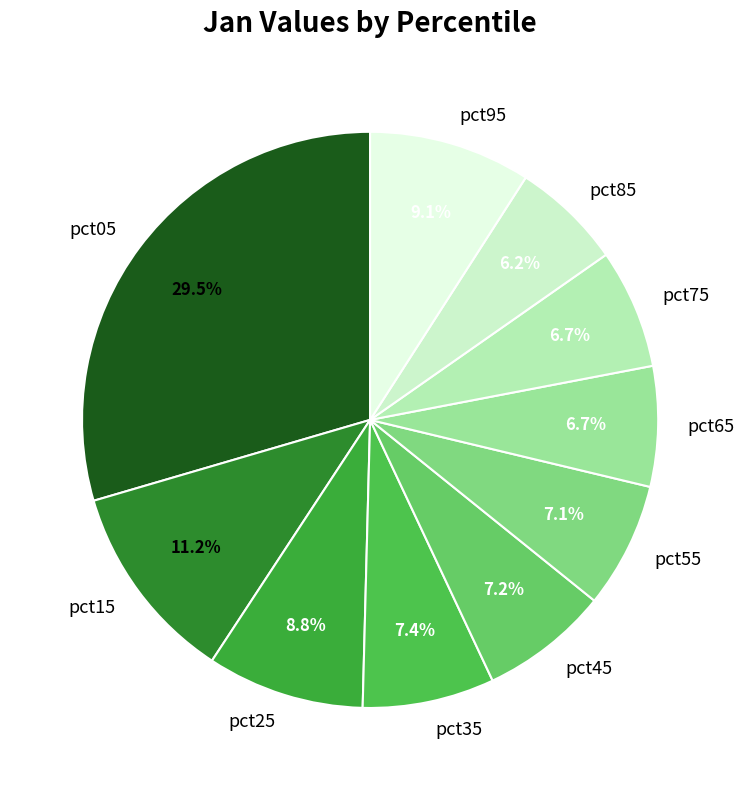

What percentage is NOT represented by pct95?

90.9%